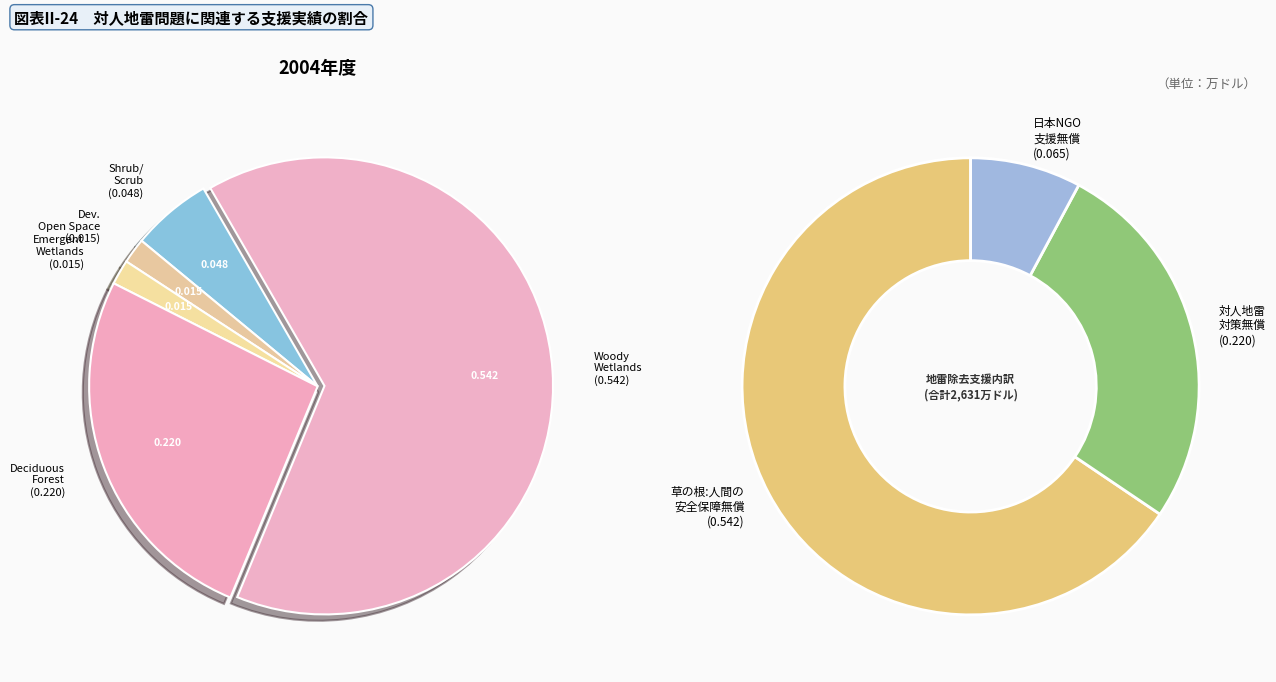

Is Woody Wetlands the majority of the pie?

Yes